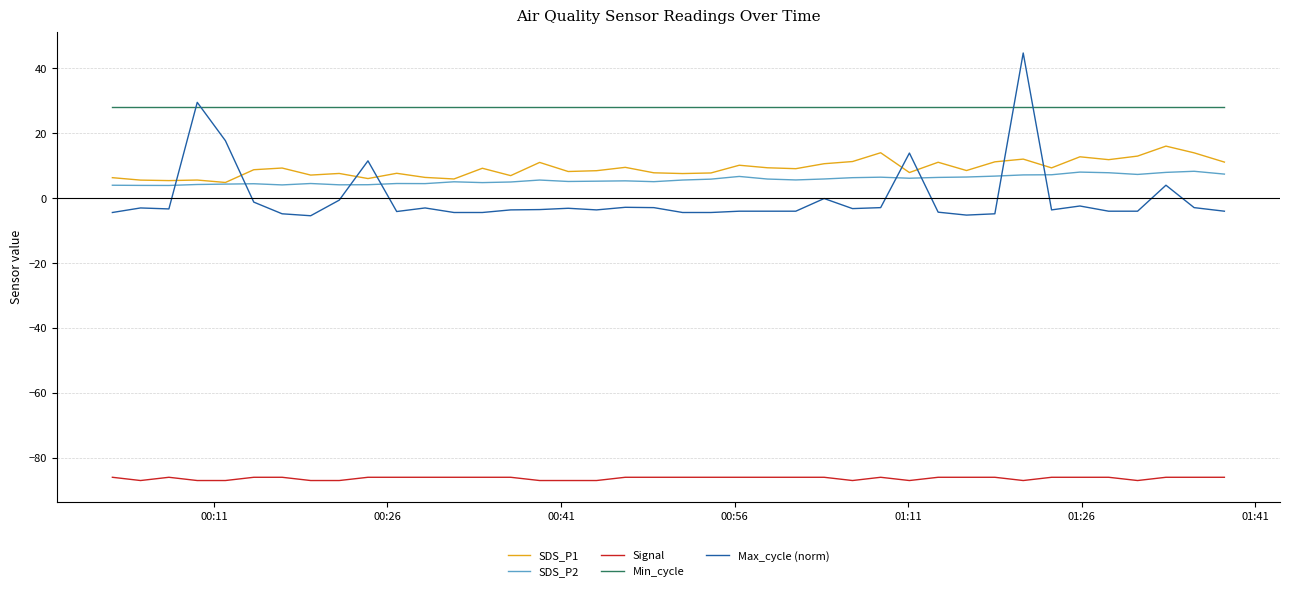

Which series has the largest range (max minus min)?

Max_cycle (norm)